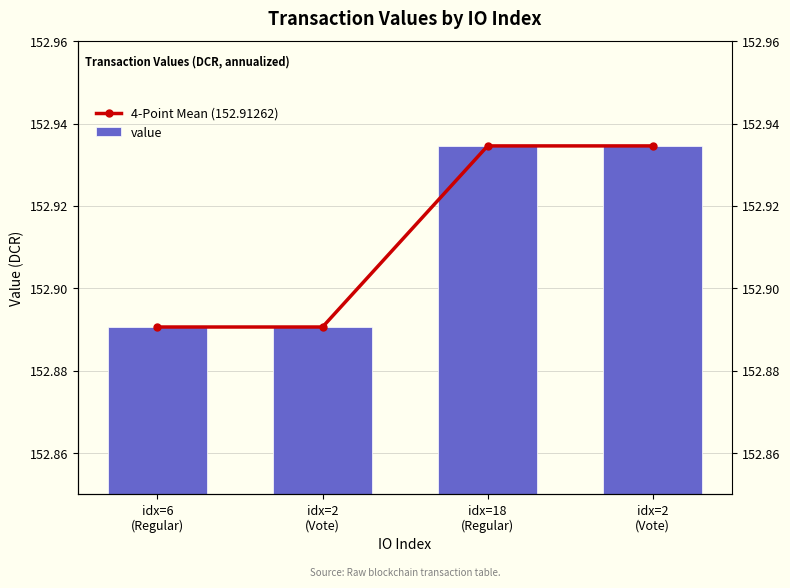

Are the bars grouped side by side (vs. stacked)?

Yes